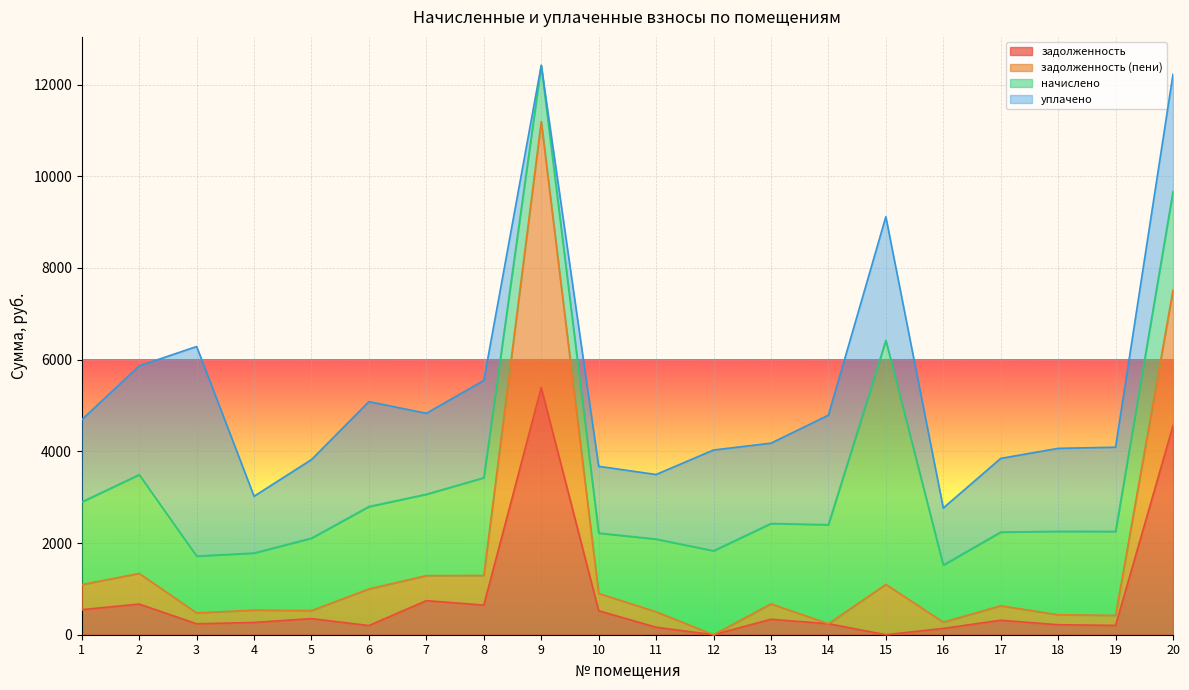

How many values in задолженность (пени) are above zero?

19